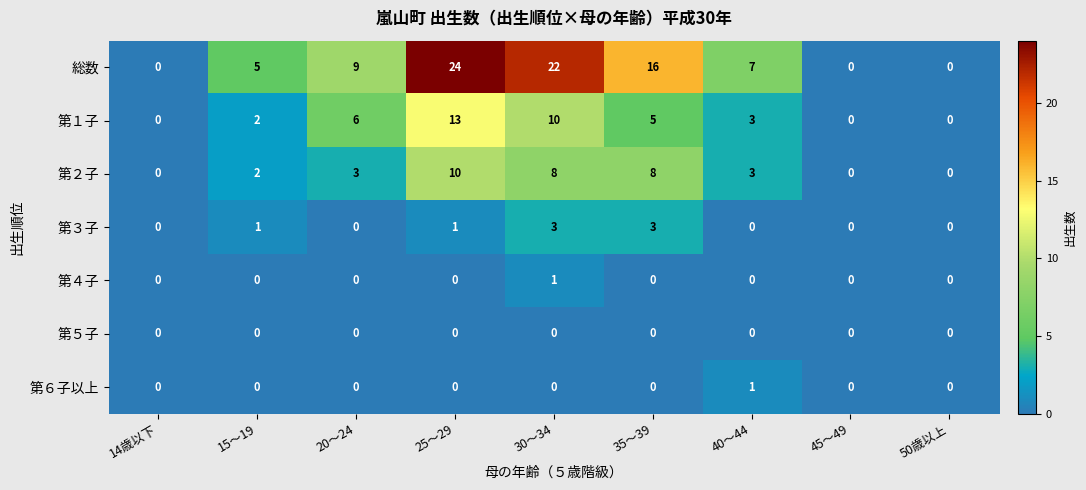

What is the difference between the highest and lowest values at 15～19?

5